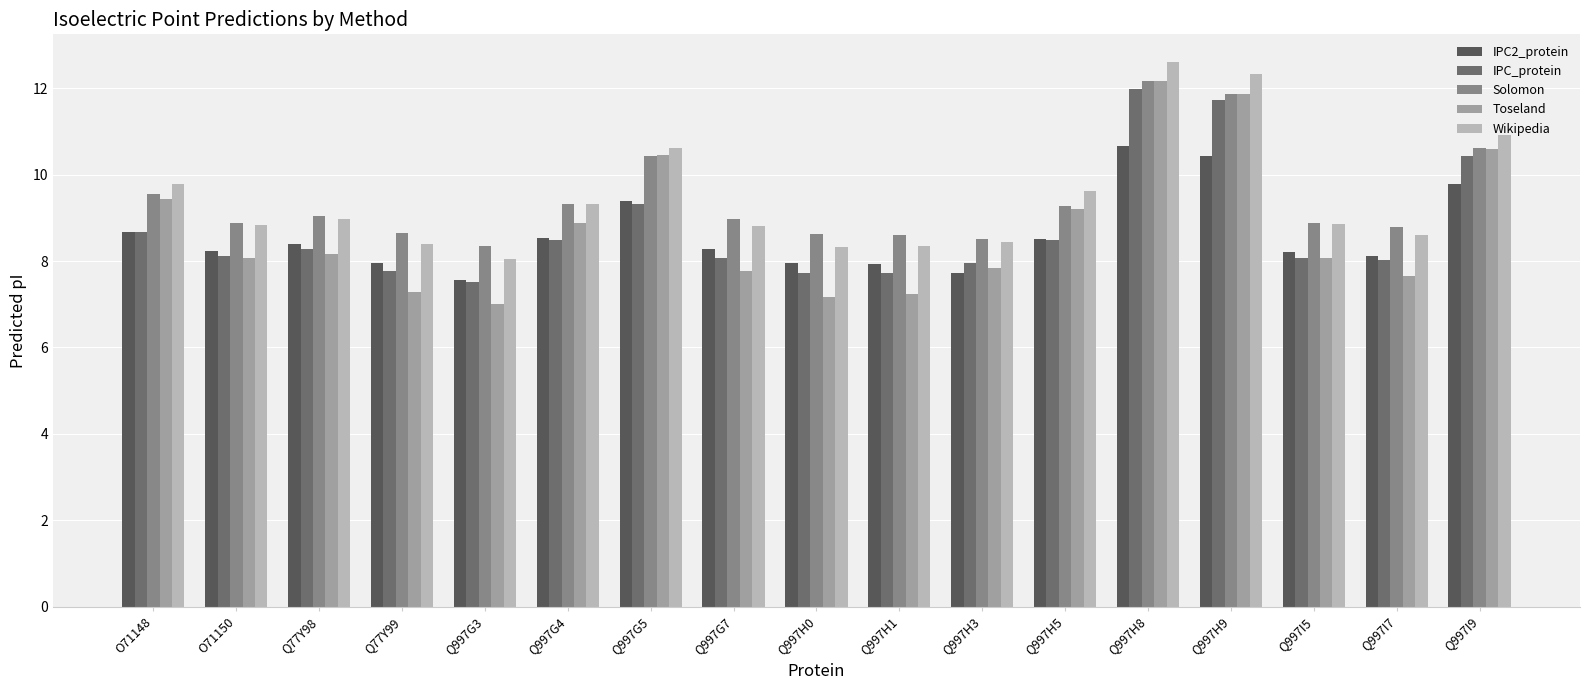

Which series has the largest total across all categories?

Wikipedia